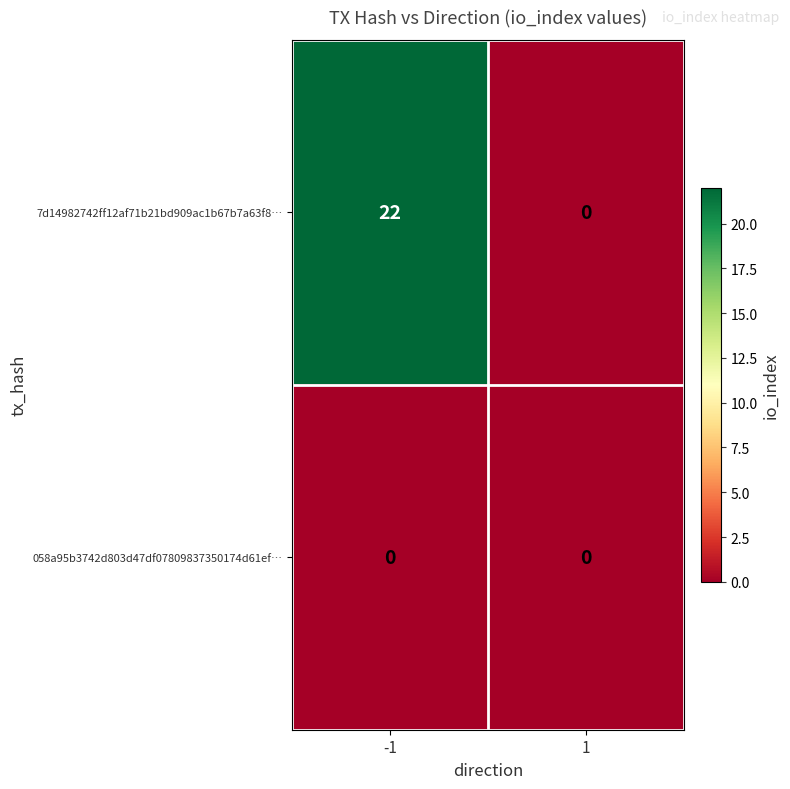

Reading right to left, transcribe all the data shown in this chart.

7d14982742ff12af71b21bd909ac1b67b7a63f8…: 0	22
058a95b3742d803d47df07809837350174d61ef…: 0	0